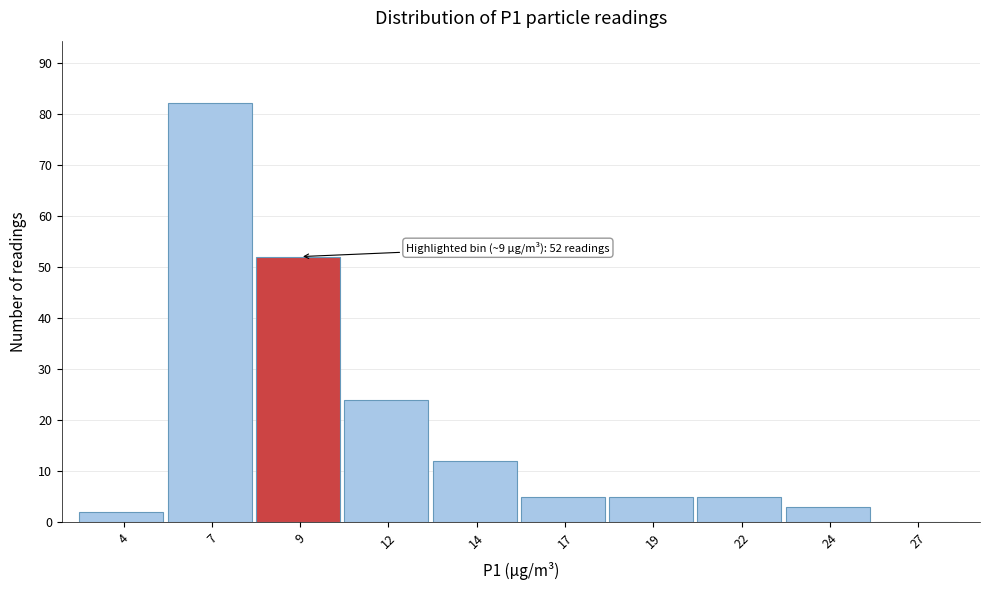

Over which range of the x-axis is the bar tallest?

5.5 to 8.0